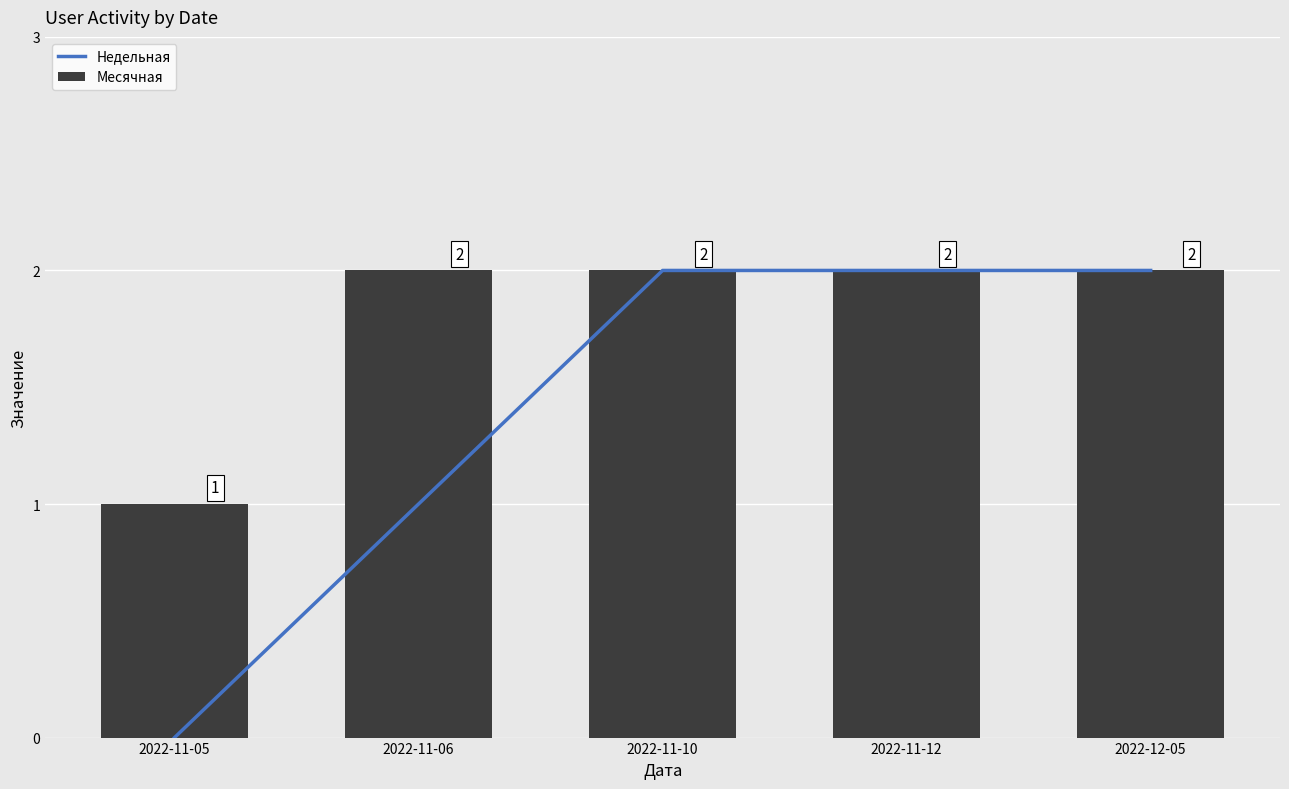

Which series changed the most between 2022-11-05 and 2022-12-05?

Недельная